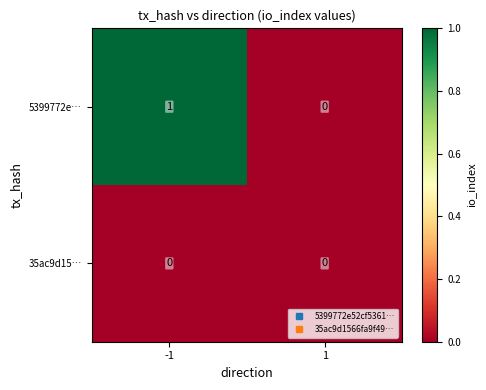

Which series has the largest range (max minus min)?

5399772e…